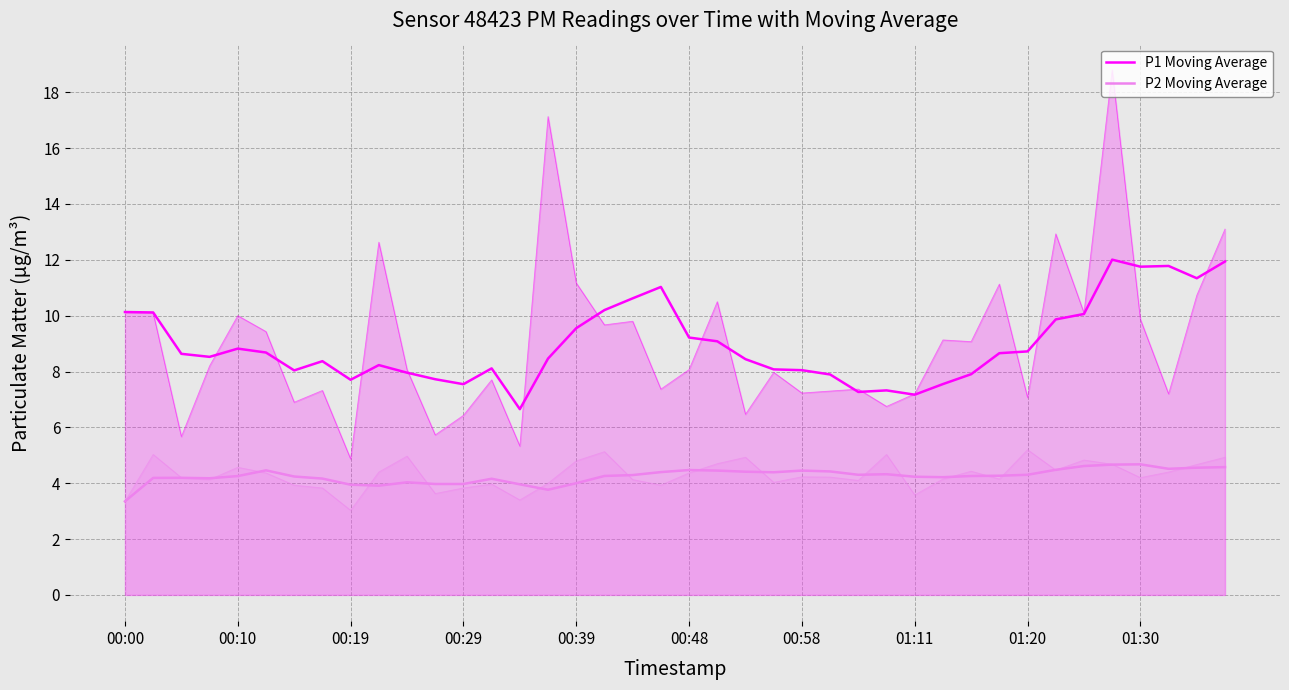

The value of P2 Moving Average at 39 is 1.3. True or false?

False